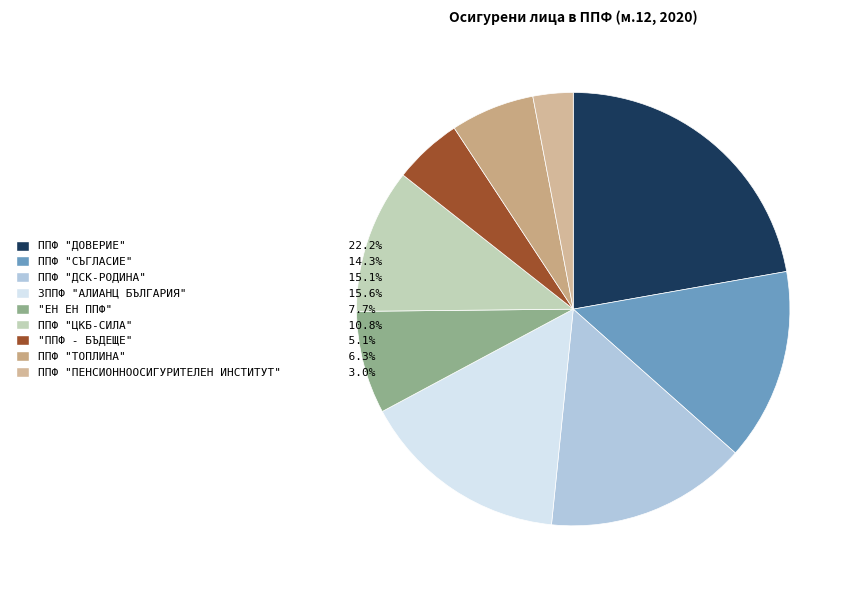

To the nearest percent, what percentage of the pie is ППФ "ДОВЕРИЕ"?

22%